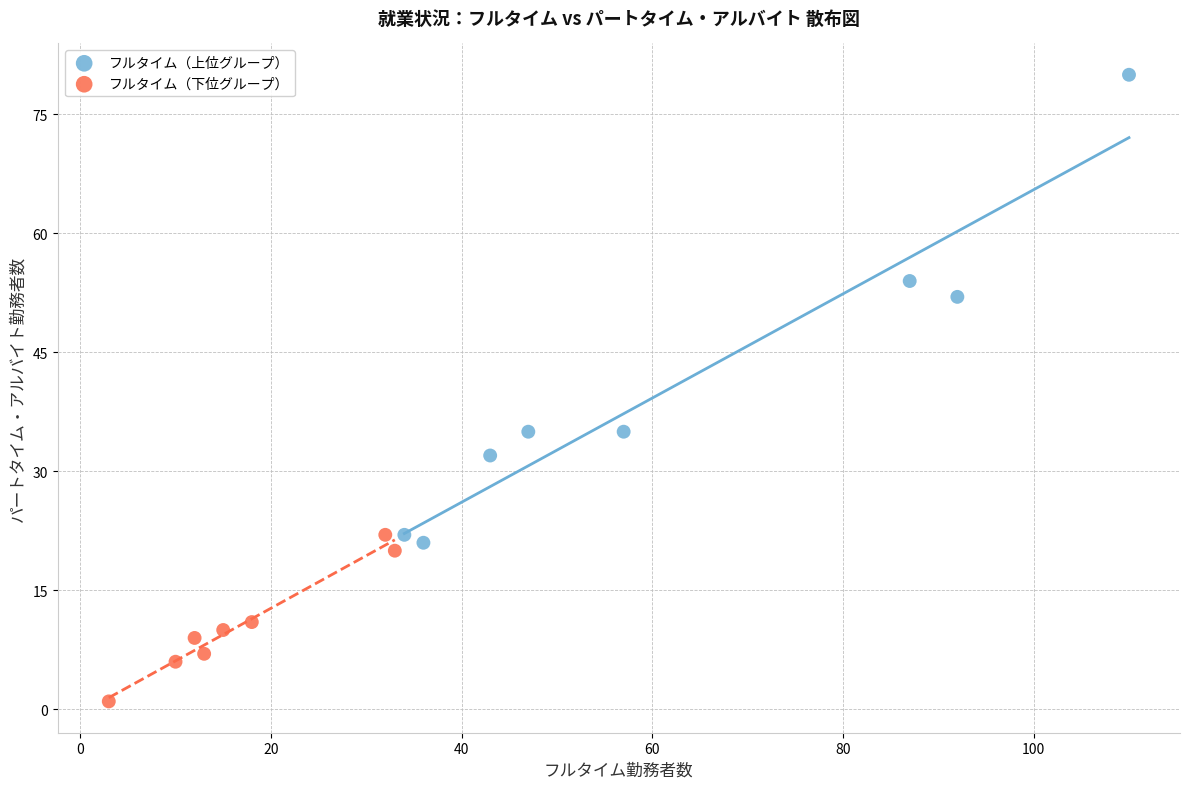

Which series contains the lowest Y value?

フルタイム（下位グループ）